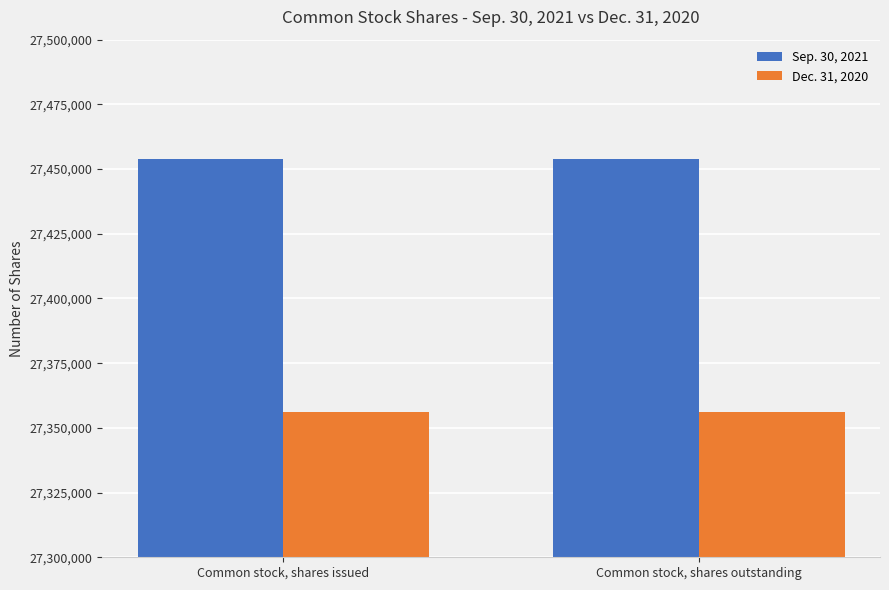

Is the value of Dec. 31, 2020 at Common stock, shares issued greater than the value of Sep. 30, 2021 at Common stock, shares issued?

No